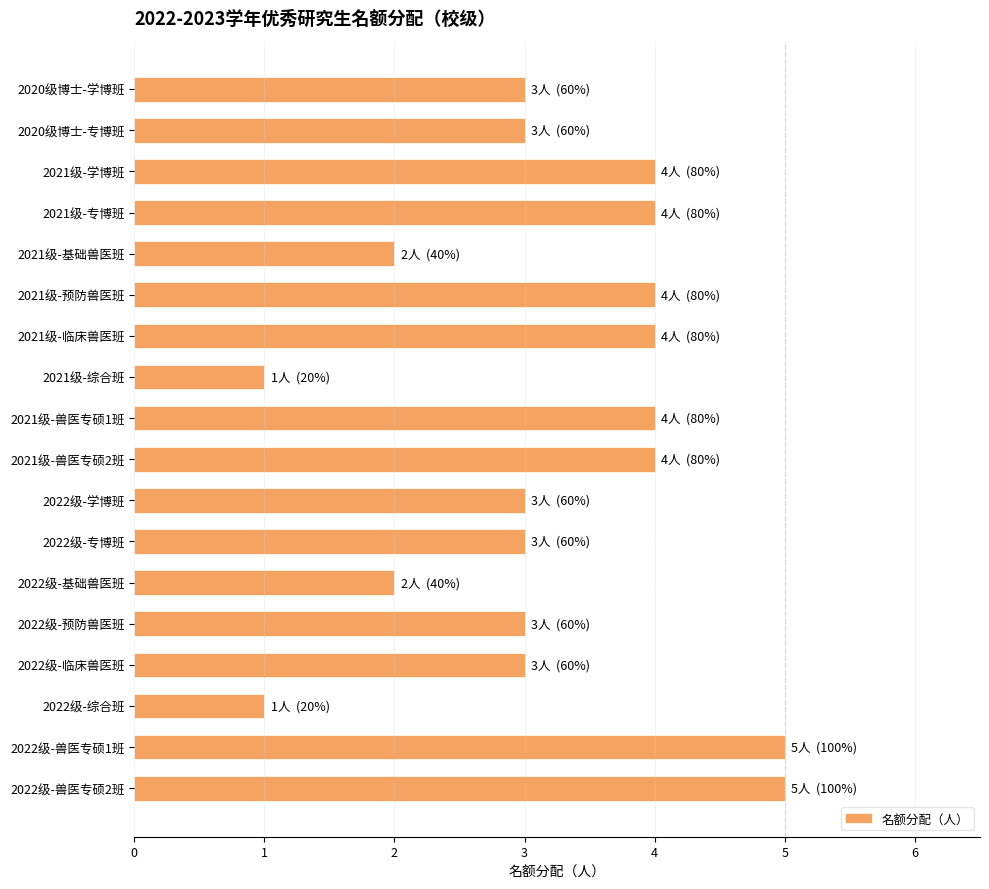

How many data points does each series have?

18